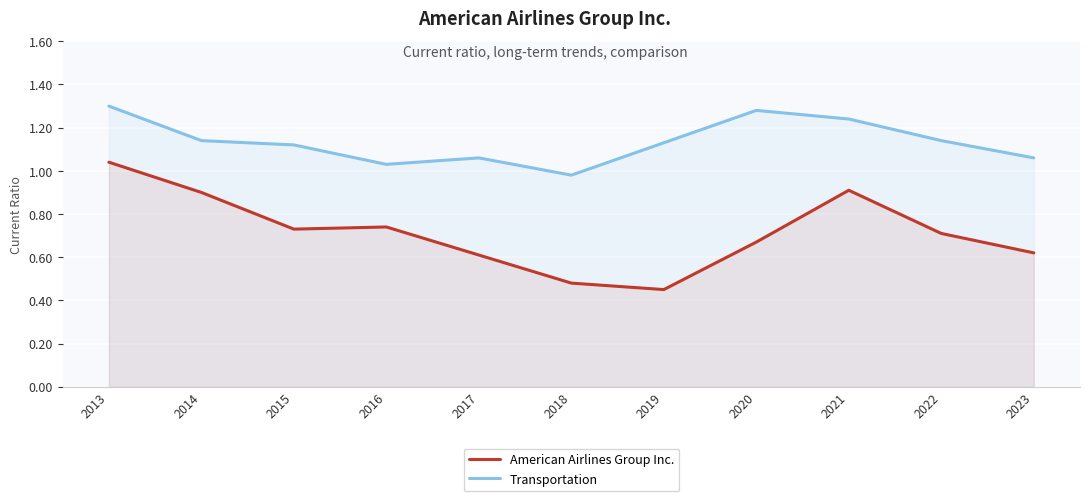

List the series in order of their peak value, lowest first.

American Airlines Group Inc., Transportation